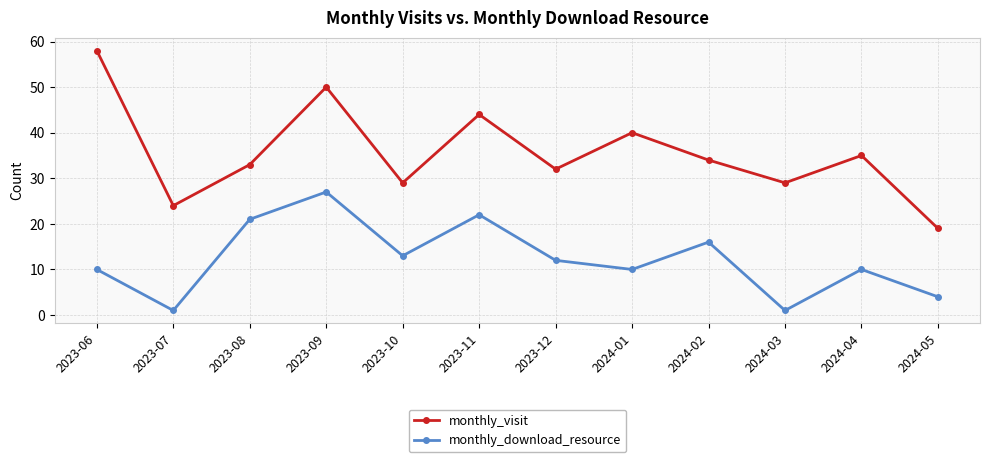

True or false: monthly_download_resource and monthly_visit intersect in this chart.

False